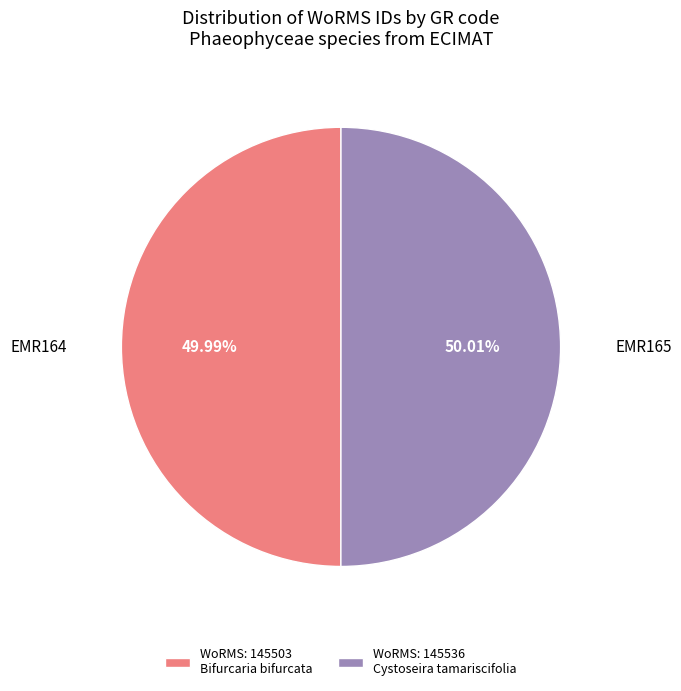

How many segments does this pie chart have?

2